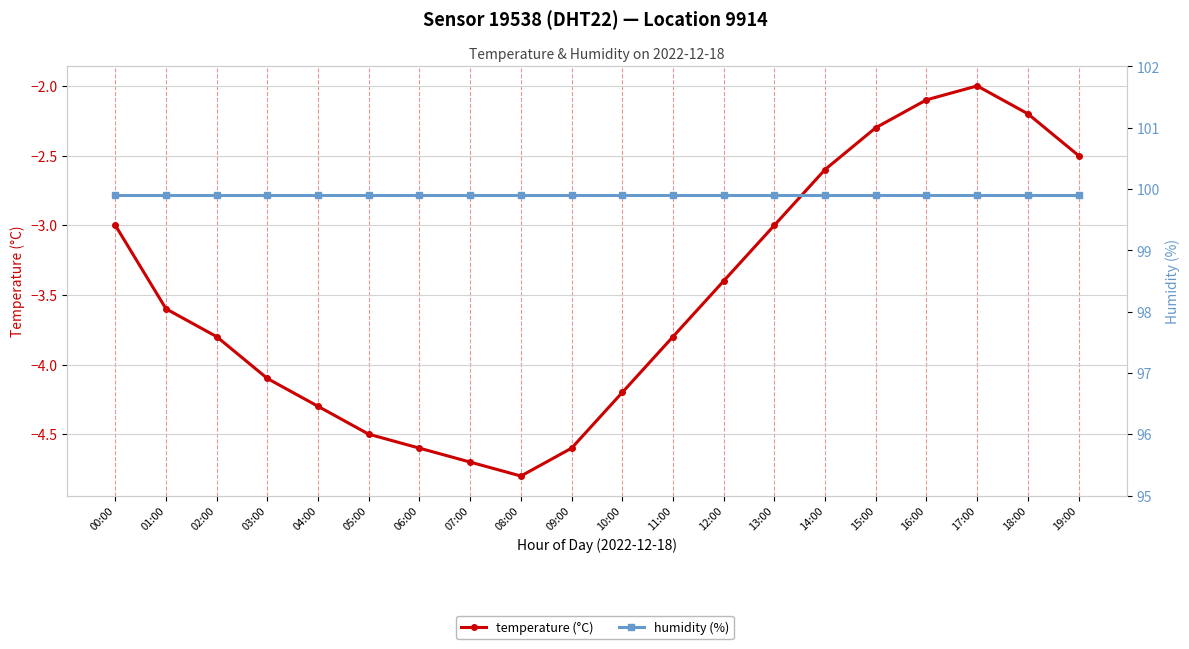

The value of temperature (°C) at 03:00 is -1.0. True or false?

False